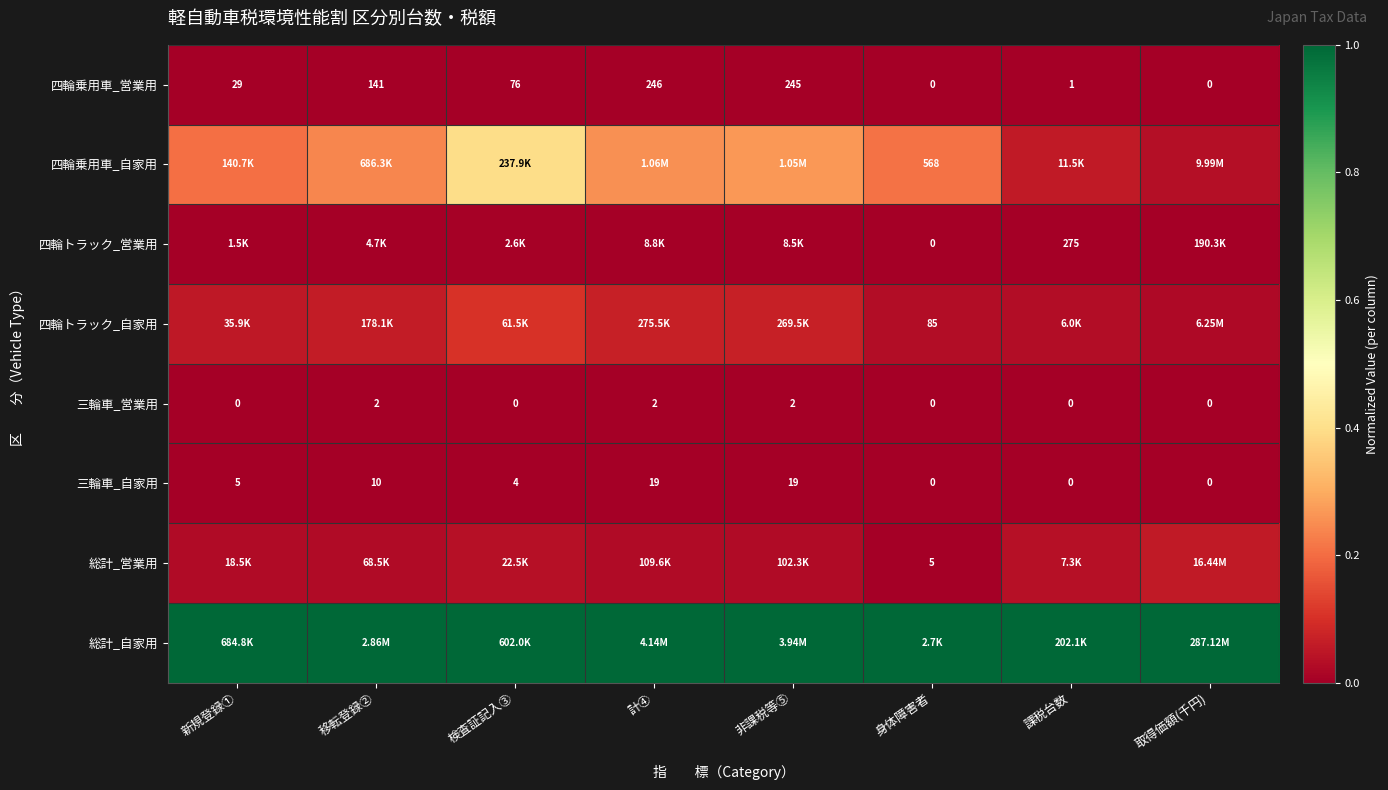

At which label does 四輪乗用車_営業用 reach its peak?

計④